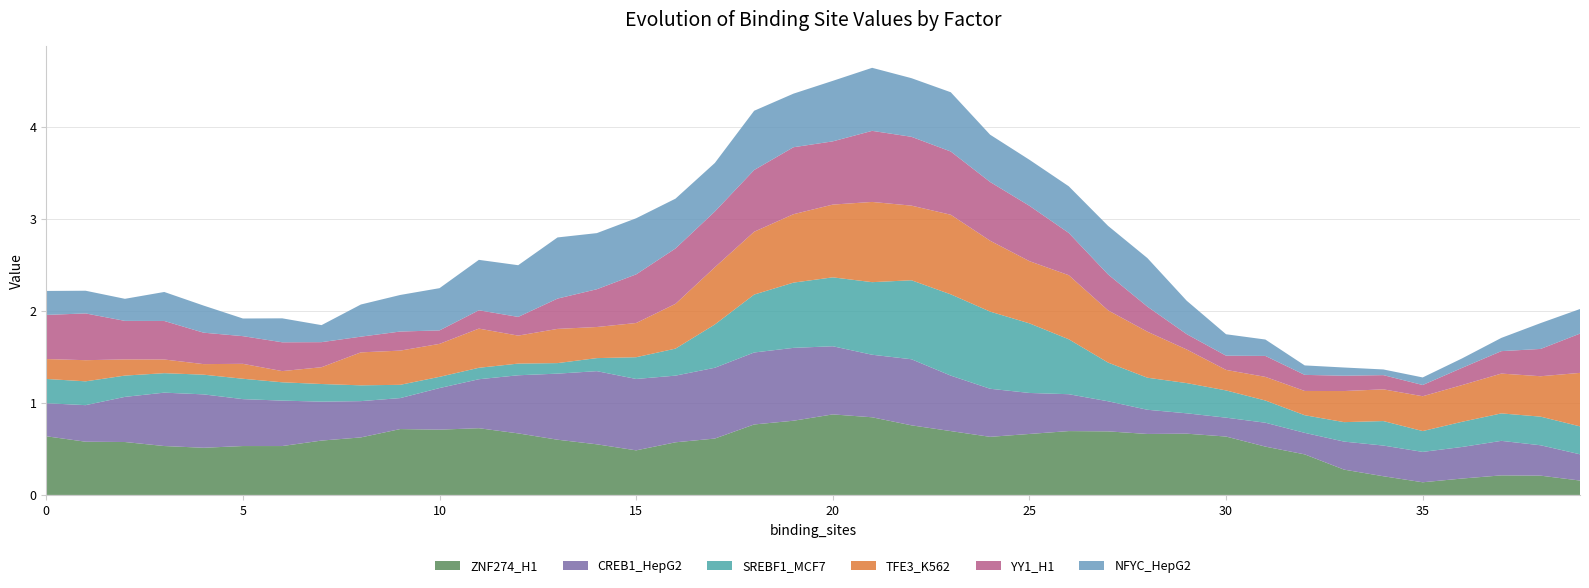

Reading right to left, what are all the values shown in this chart?

ZNF274_H1: 0.2	0.2	0.2	0.2	0.1	0.2	0.3	0.4	0.5	0.6	0.7	0.7	0.7	0.7	0.7	0.6	0.7	0.8	0.8	0.9	0.8	0.8	0.6	0.6	0.5	0.6	0.6	0.7	0.7	0.7	0.7	0.6	0.6	0.5	0.5	0.5	0.5	0.6	0.6	0.6
CREB1_HepG2: 0.3	0.3	0.4	0.3	0.3	0.3	0.3	0.2	0.3	0.2	0.2	0.3	0.3	0.4	0.4	0.5	0.6	0.7	0.7	0.7	0.8	0.8	0.8	0.7	0.8	0.8	0.7	0.6	0.5	0.5	0.3	0.4	0.4	0.5	0.5	0.6	0.6	0.5	0.4	0.4
SREBF1_MCF7: 0.3	0.3	0.3	0.3	0.2	0.3	0.2	0.2	0.2	0.3	0.3	0.3	0.4	0.6	0.8	0.8	0.9	0.9	0.8	0.7	0.7	0.6	0.5	0.3	0.2	0.1	0.1	0.1	0.1	0.1	0.1	0.2	0.2	0.2	0.2	0.2	0.2	0.2	0.3	0.3
TFE3_K562: 0.6	0.4	0.4	0.4	0.4	0.3	0.3	0.3	0.3	0.2	0.4	0.5	0.6	0.7	0.7	0.8	0.9	0.8	0.9	0.8	0.7	0.7	0.6	0.5	0.4	0.3	0.4	0.3	0.4	0.4	0.4	0.4	0.2	0.1	0.2	0.1	0.1	0.2	0.2	0.2
YY1_H1: 0.4	0.3	0.2	0.2	0.1	0.2	0.2	0.2	0.2	0.2	0.2	0.3	0.4	0.5	0.6	0.6	0.7	0.7	0.8	0.7	0.7	0.7	0.6	0.6	0.5	0.4	0.3	0.2	0.2	0.1	0.2	0.2	0.3	0.3	0.3	0.3	0.4	0.4	0.5	0.5
NFYC_HepG2: 0.3	0.3	0.1	0.1	0.1	0.1	0.1	0.1	0.2	0.2	0.4	0.5	0.5	0.5	0.5	0.5	0.6	0.6	0.7	0.7	0.6	0.6	0.5	0.5	0.6	0.6	0.7	0.6	0.5	0.5	0.4	0.3	0.2	0.3	0.2	0.3	0.3	0.2	0.2	0.3